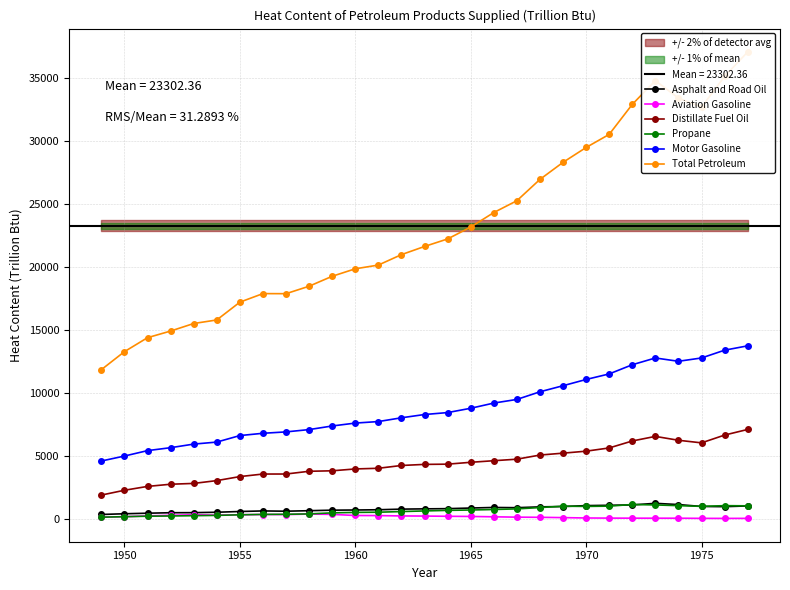

Is the value of Asphalt and Road Oil at 1950 greater than the value of Distillate Fuel Oil at 1950?

No